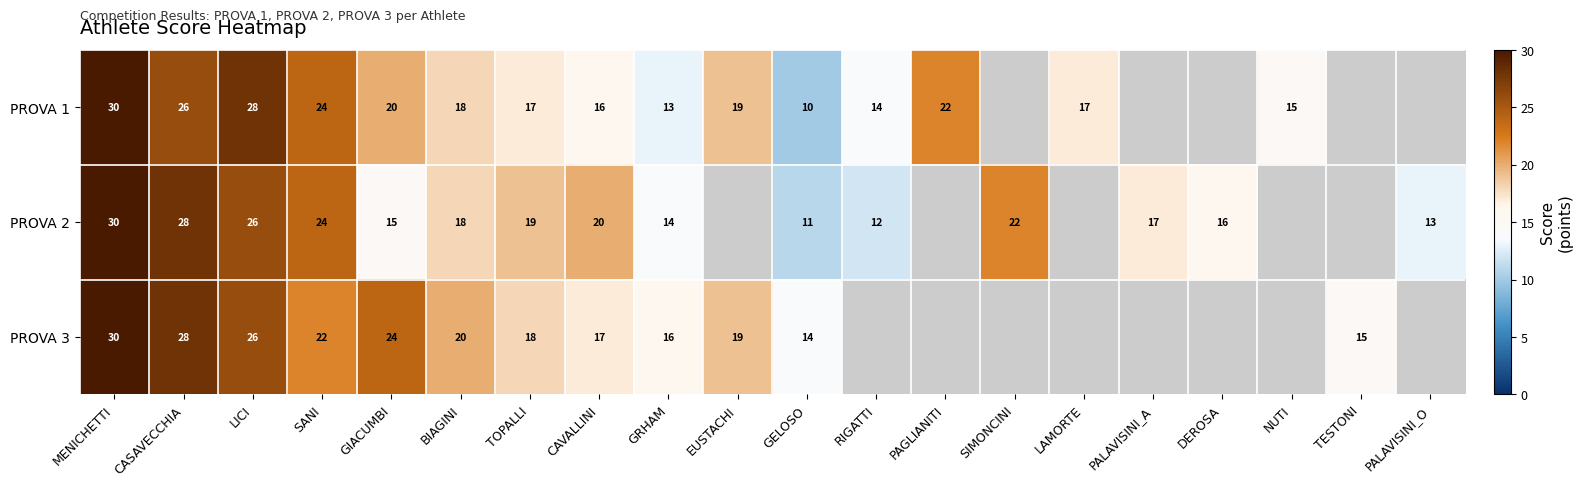

At GELOSO, list the series in order from smallest to largest.

PROVA 1, PROVA 2, PROVA 3